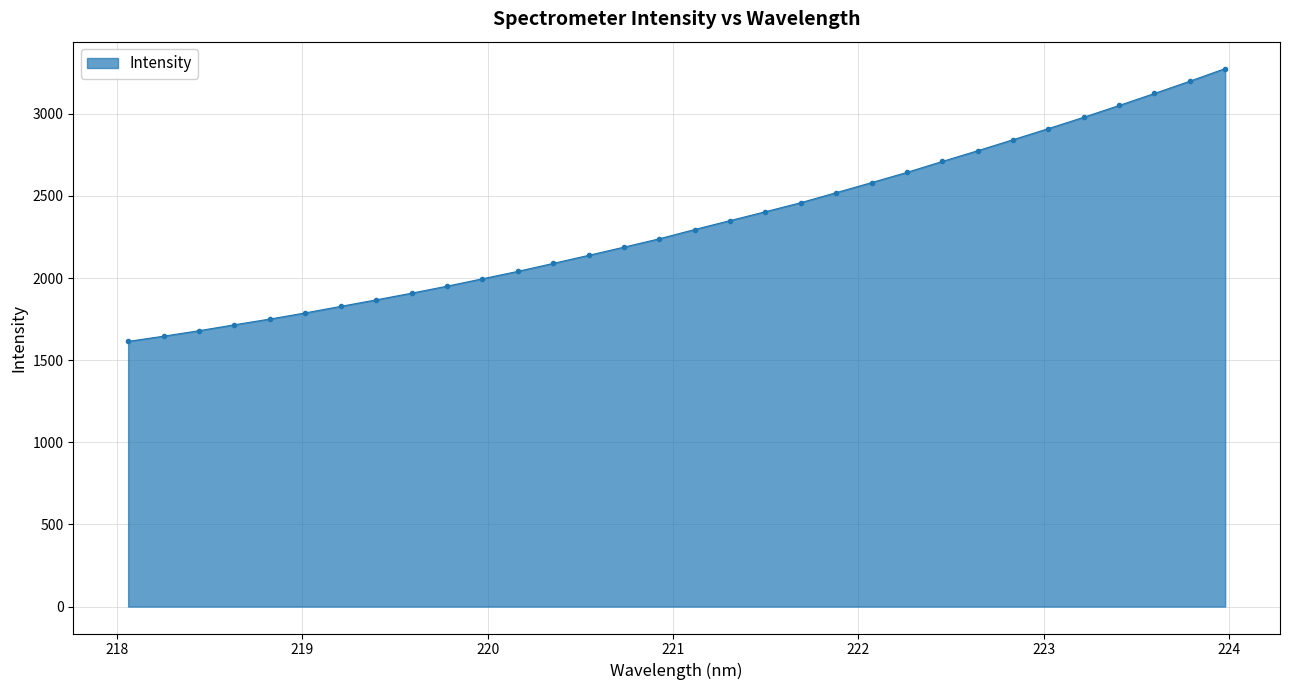

What is the smallest value displayed?

1614.8